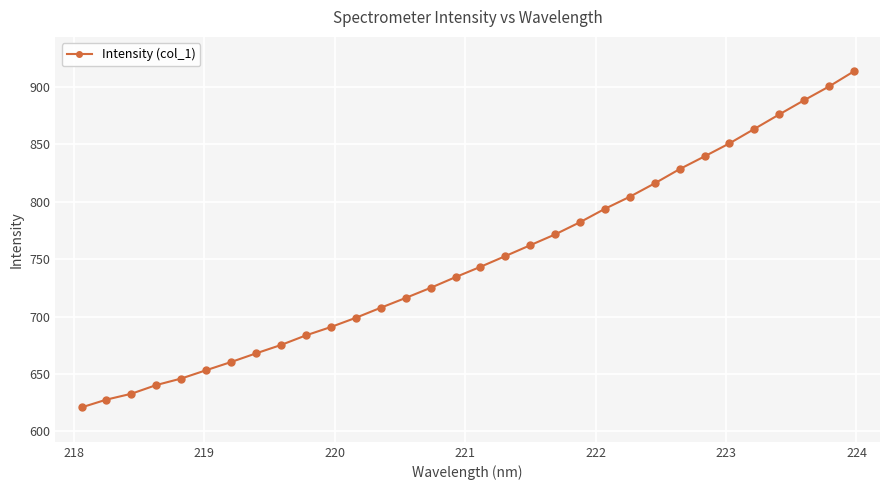

What is the minimum value shown in the chart?

620.9